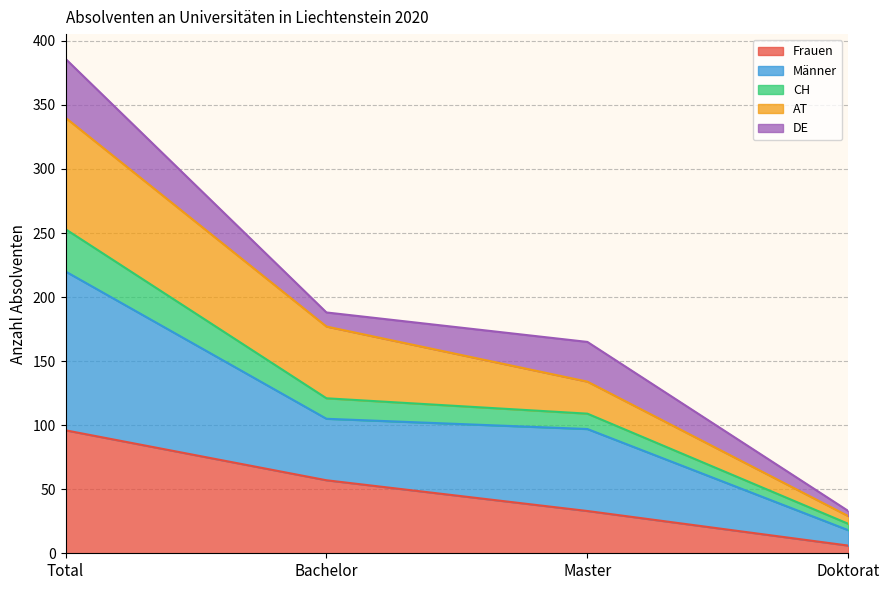

Is it true that Frauen equals 19 at Total?

False